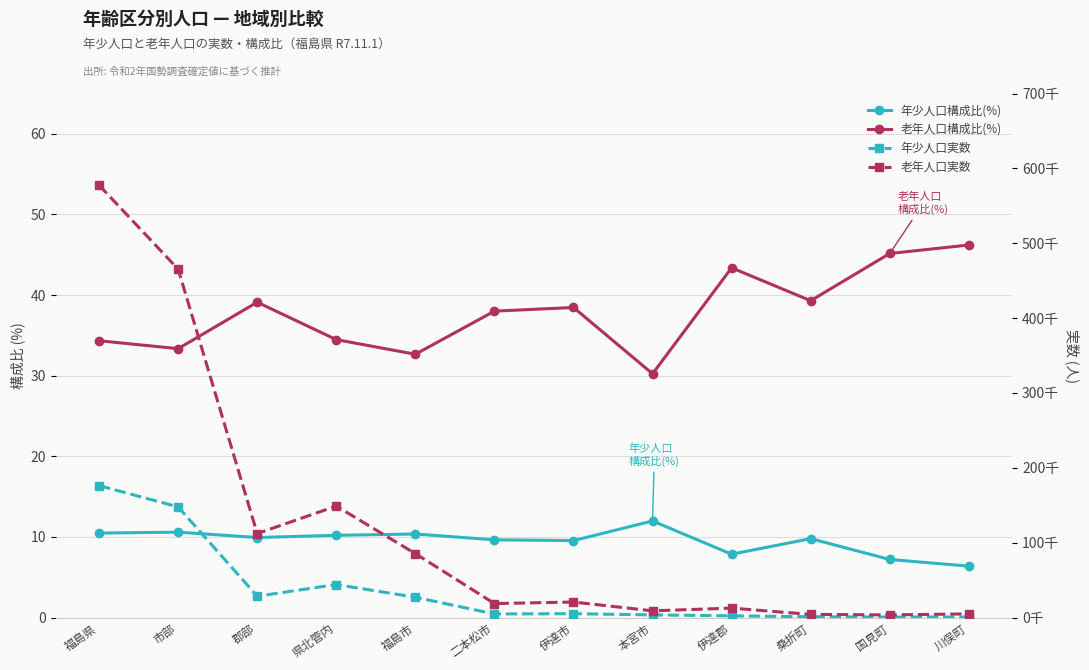

What is the label of the 6th point from the right?

伊達市